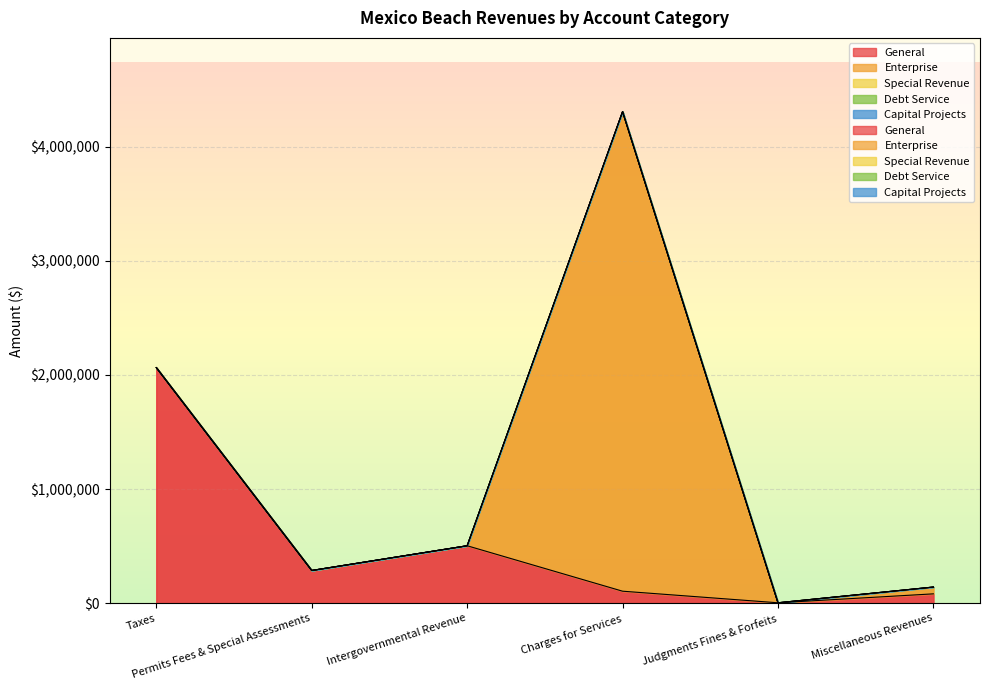

Which category has the highest value in the Capital Projects series?

Taxes